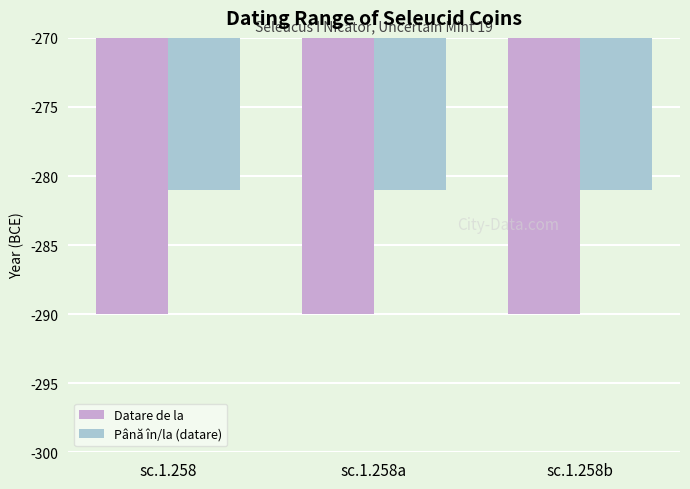

Reading left to right, transcribe all the data shown in this chart.

Datare de la: -290	-290	-290
Până în/la (datare): -281	-281	-281